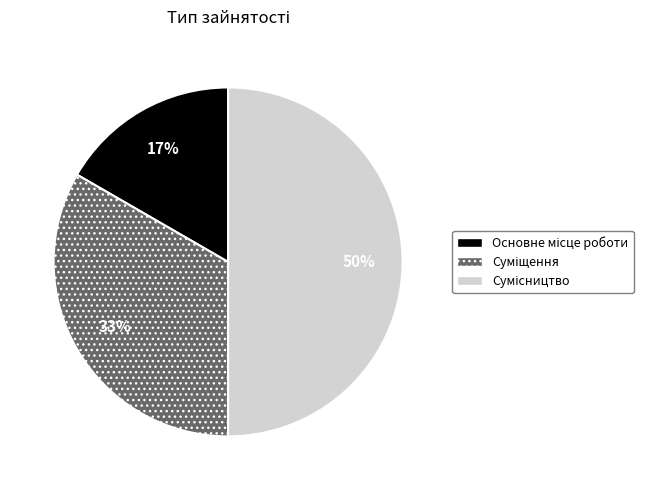

To the nearest percent, what is the difference between the largest and smallest slice percentages?

33%